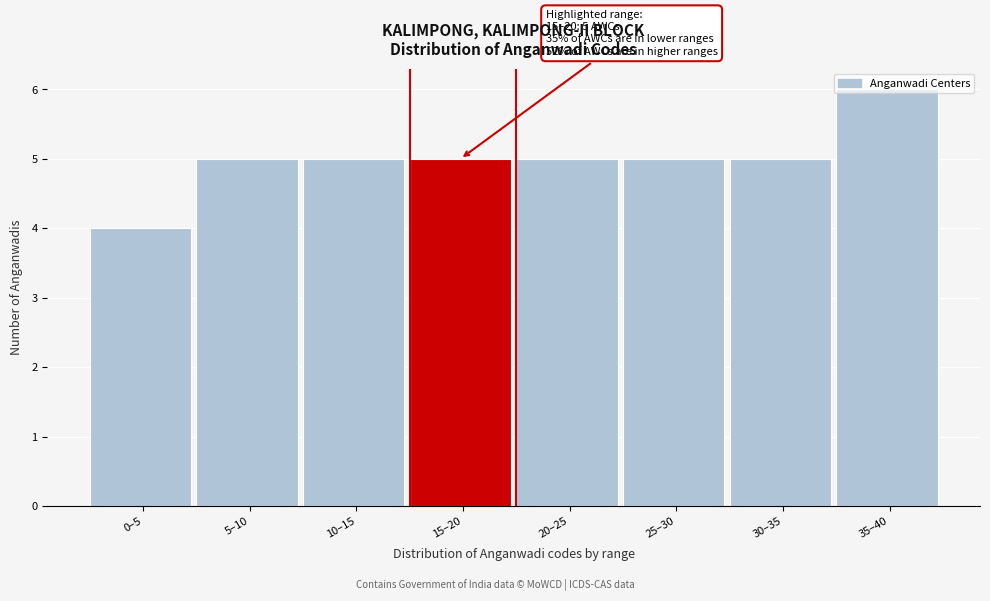

What is the greatest value displayed?

6